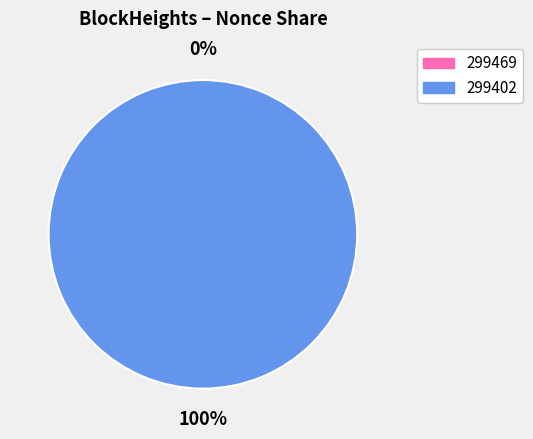

Count the number of slices in the pie.

2